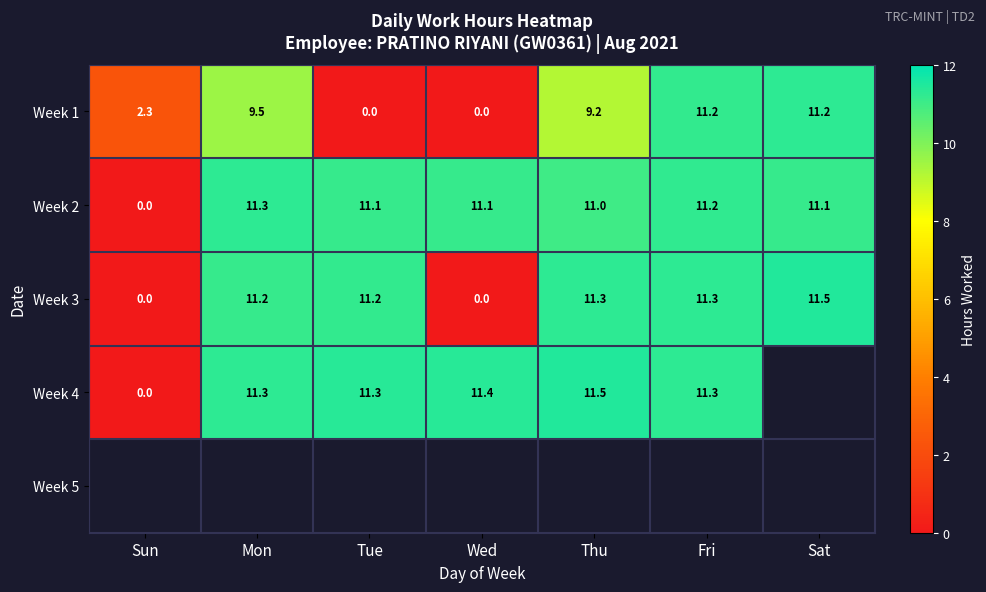

At how many categories does at least one series exceed 7?

6